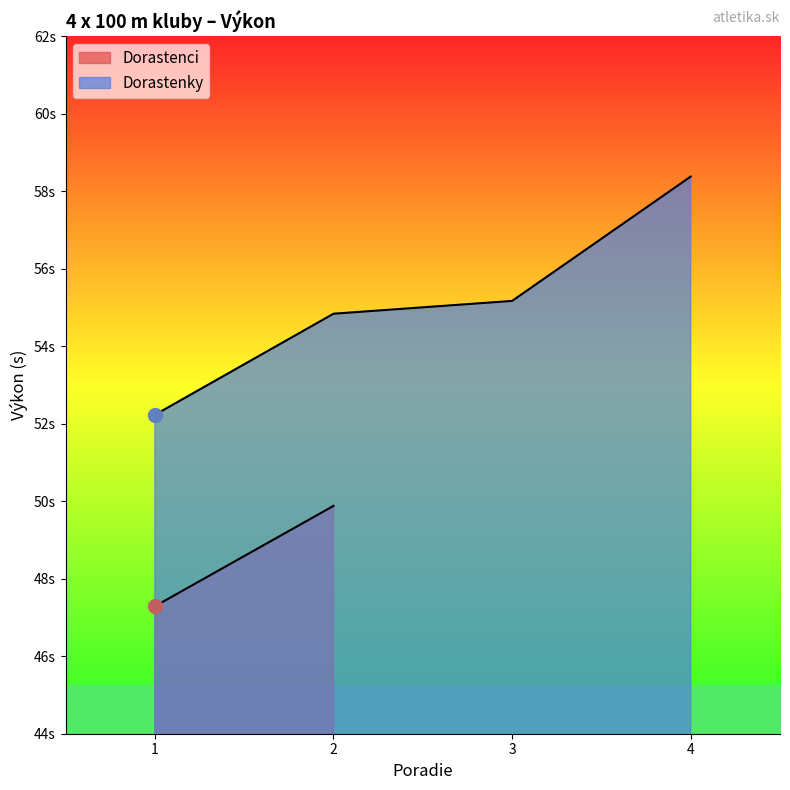

What is the difference between the maximum and minimum values?

6.2